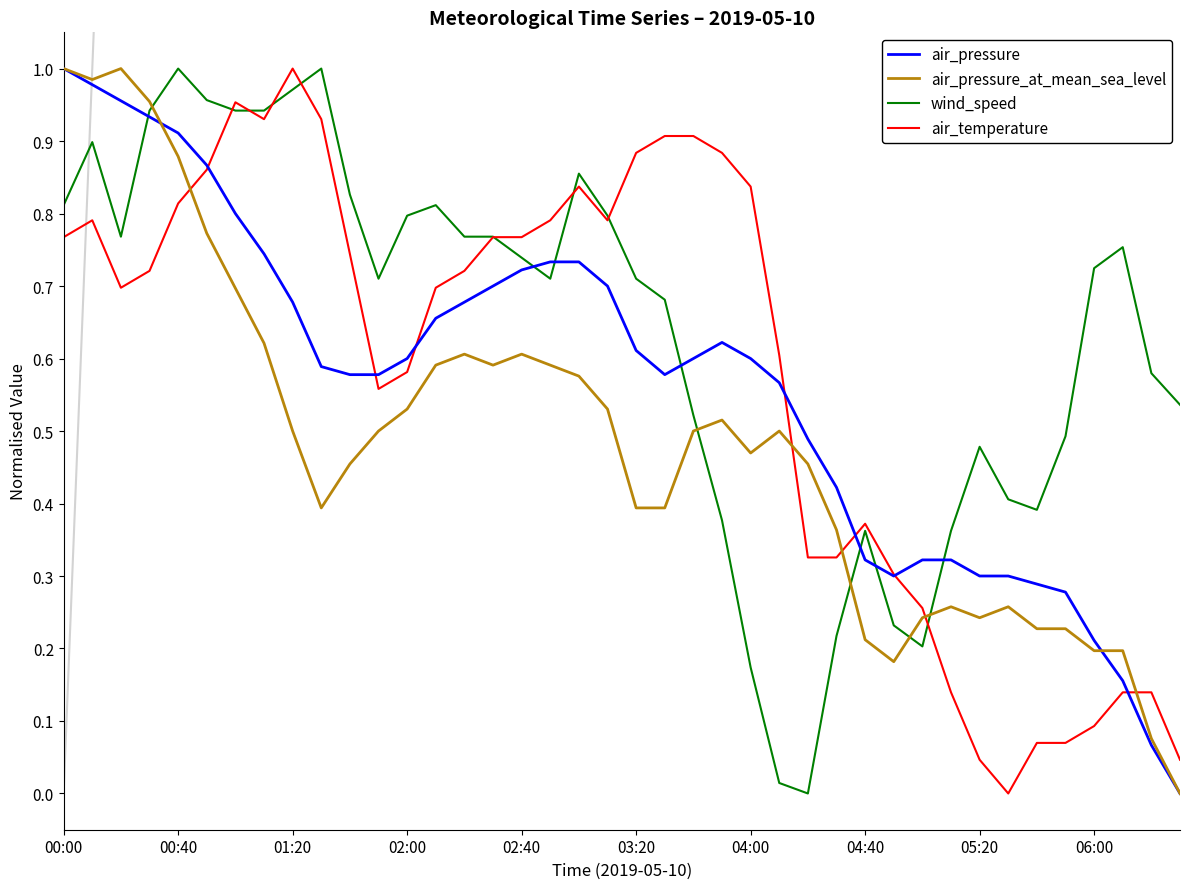

Which series has the largest total across all categories?

wind_speed